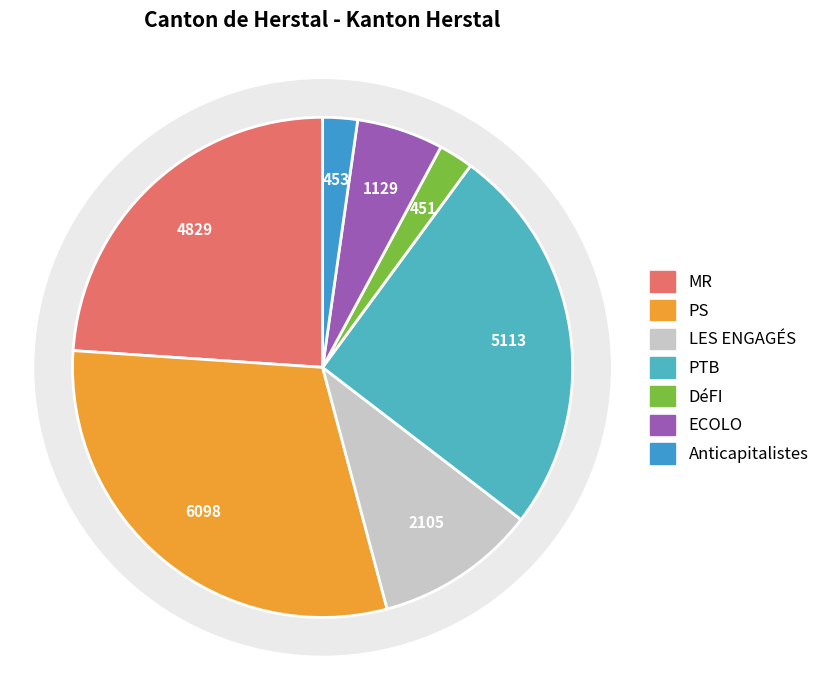

What is the smallest slice in the pie chart?

DéFI